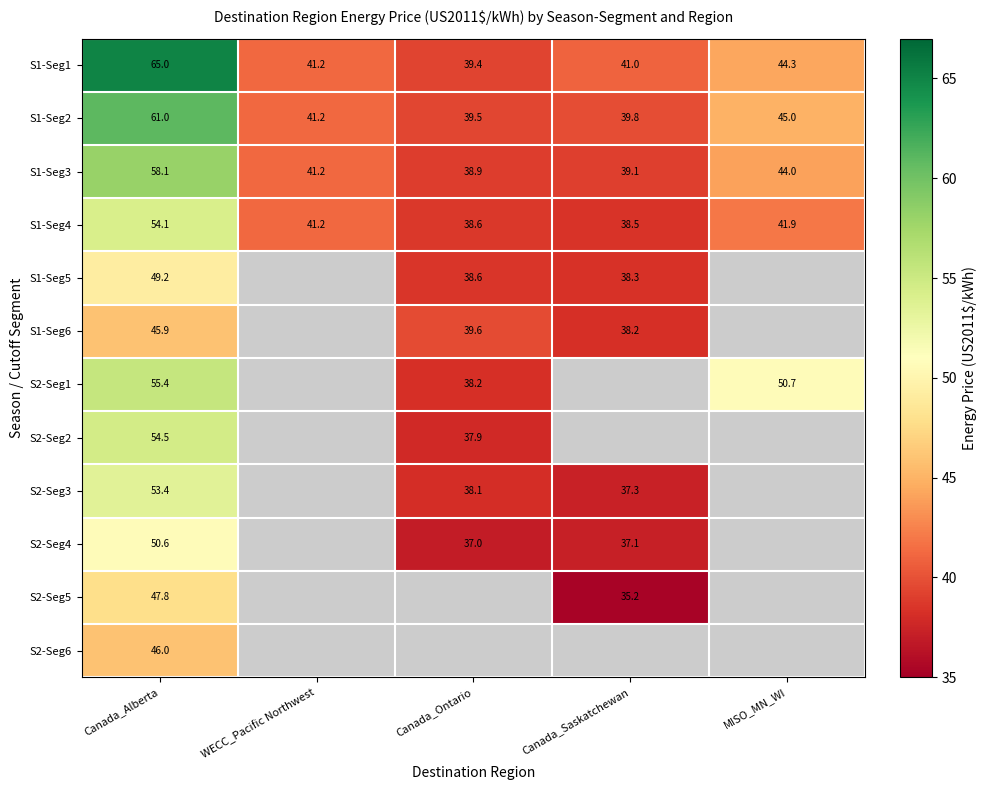

How many series are shown in this chart?

12